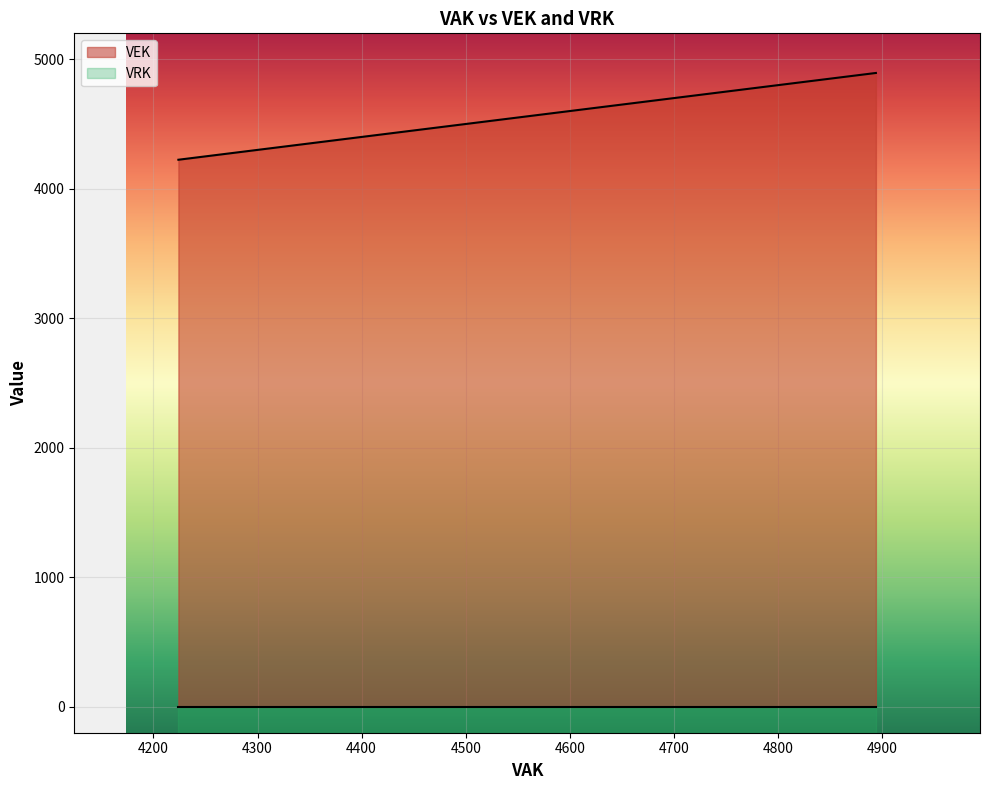

How many categories are shown in the chart?

27